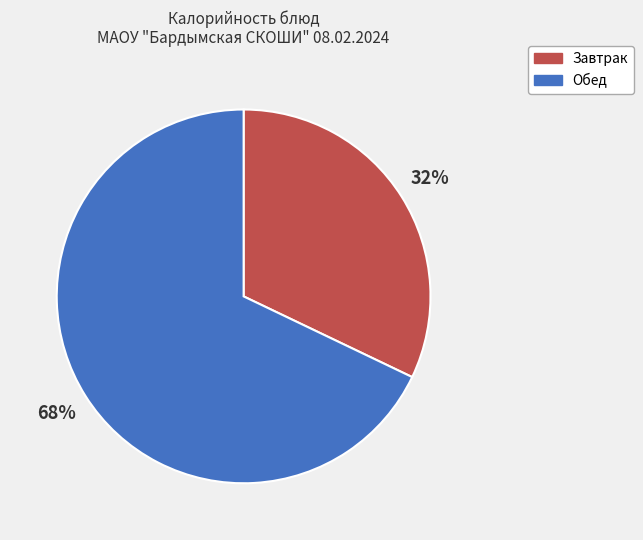

Is there a majority slice in this chart?

Yes